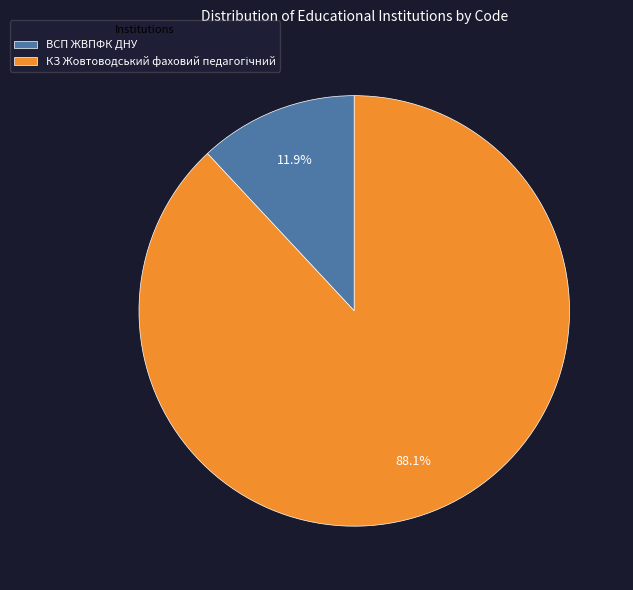

Which category has the smallest portion of the pie?

ВСП ЖВПФК ДНУ